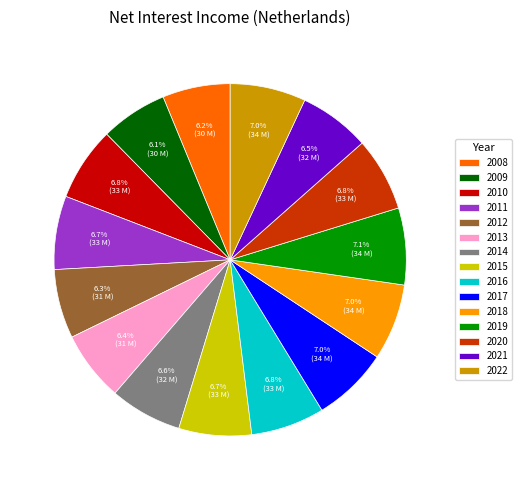

Do 2018 and 2008 together represent more than half of the pie?

No